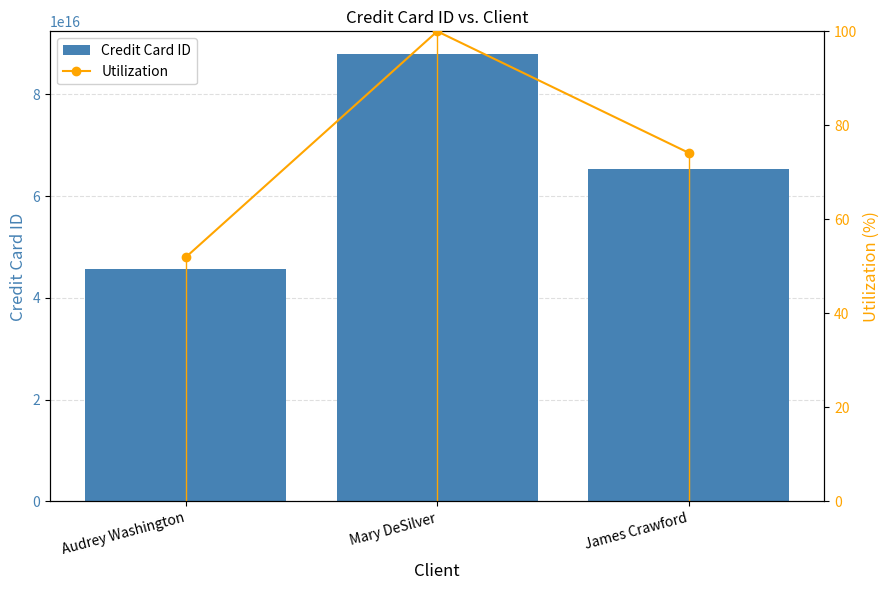

Reading left to right, extract all data points from this chart.

Credit Card ID: Audrey Washington=45698745213621568.0	Mary DeSilver=87956123458965216.0	James Crawford=65231458974521368.0
Utilization: Audrey Washington=52.0	Mary DeSilver=100.0	James Crawford=74.2